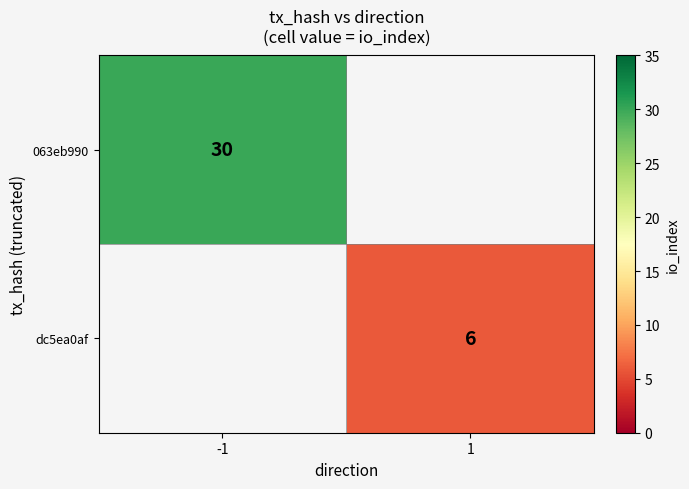

How many distinct data groups are displayed?

2